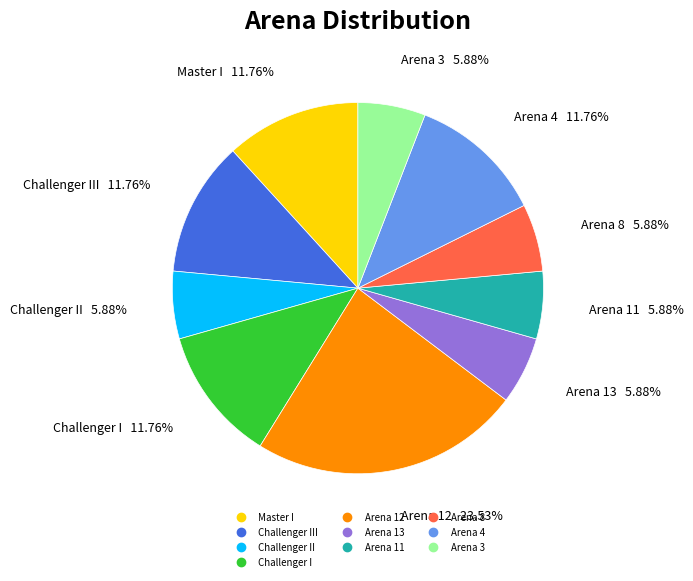

Does any single category account for the majority?

No